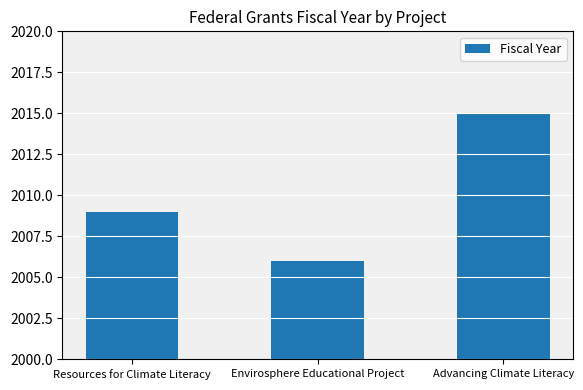

What is the maximum value shown in the chart?

2015